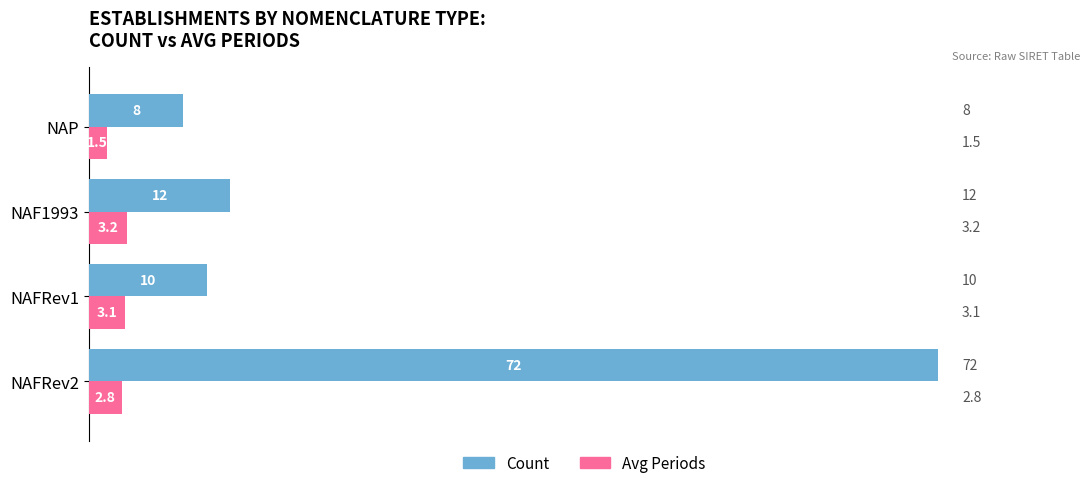

List the series in order of their overall mean, highest first.

Count, Avg Periods